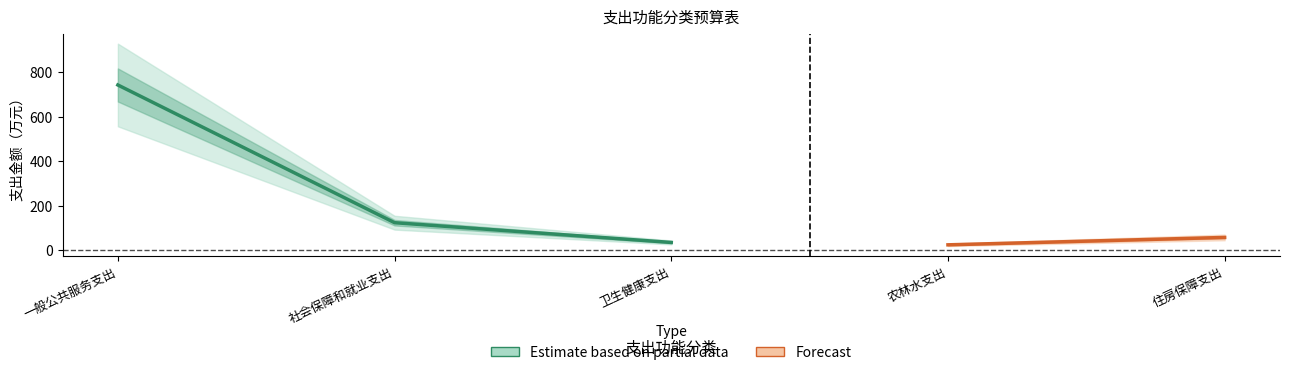

True or false: 一般公共预算 has a value of 35.5 at 卫生健康支出.

True